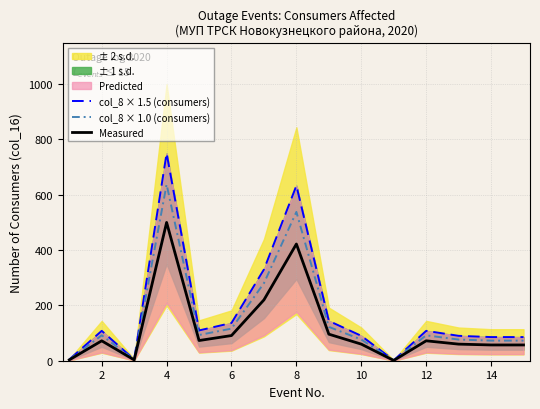

The value of col_8 × 1.0 (consumers) at 6 is 158.1. True or false?

False